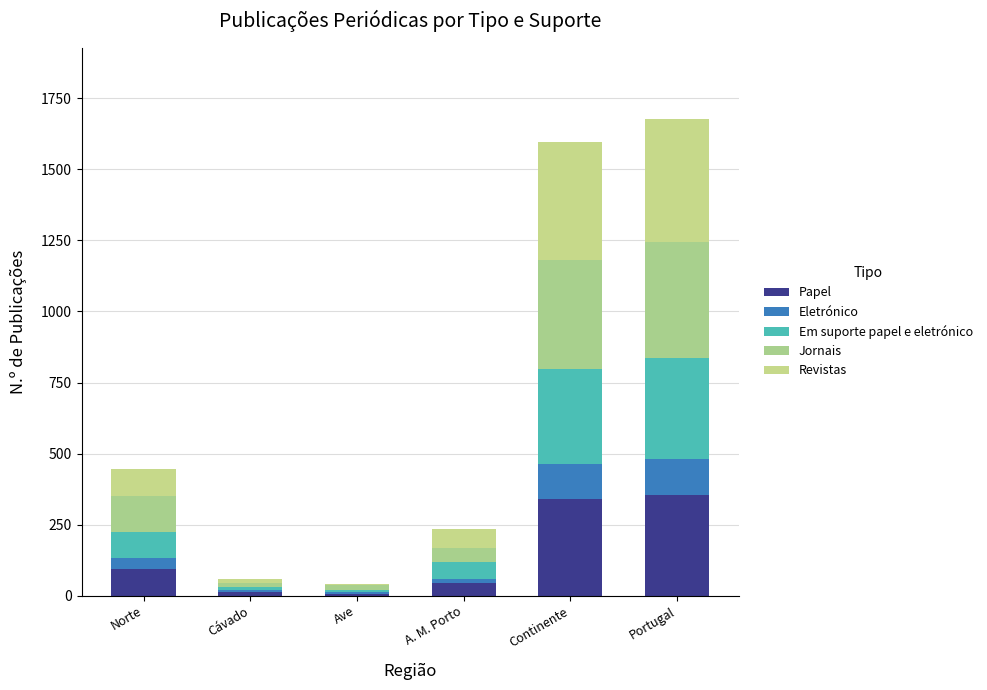

Are the bars horizontal?

No